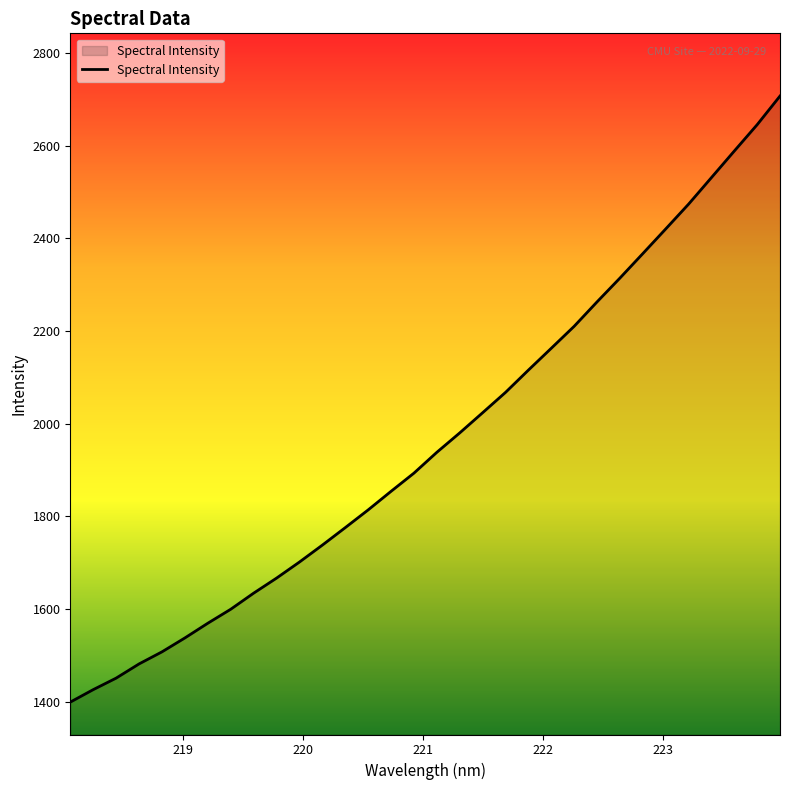

What is the minimum value shown in the chart?

1398.7